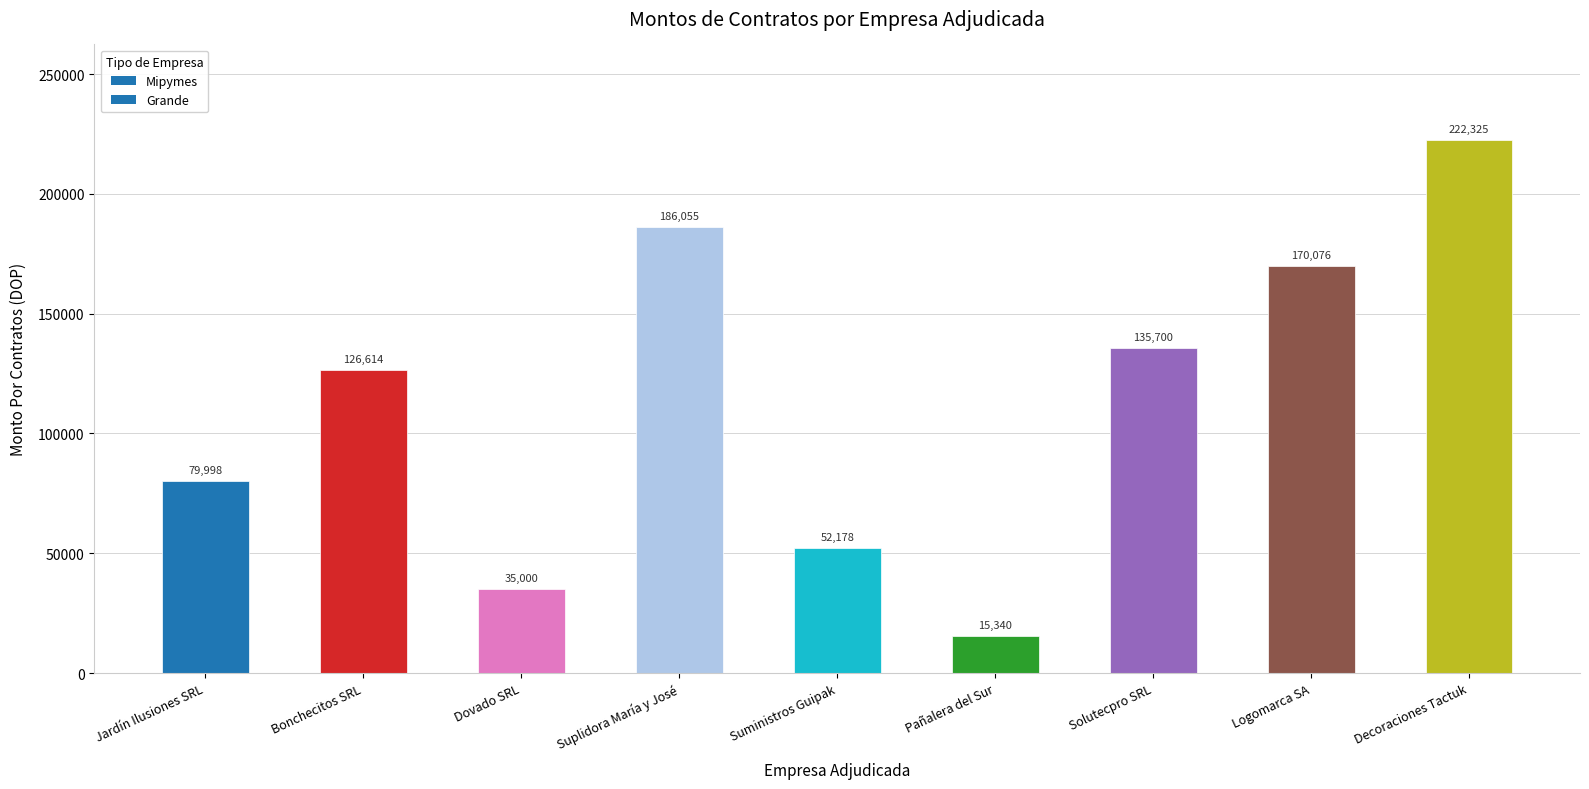

List the labels in order of value, smallest first.

Pañalera del Sur, Dovado SRL, Suministros Guipak, Jardín Ilusiones SRL, Bonchecitos SRL, Solutecpro SRL, Logomarca SA, Suplidora María y José, Decoraciones Tactuk